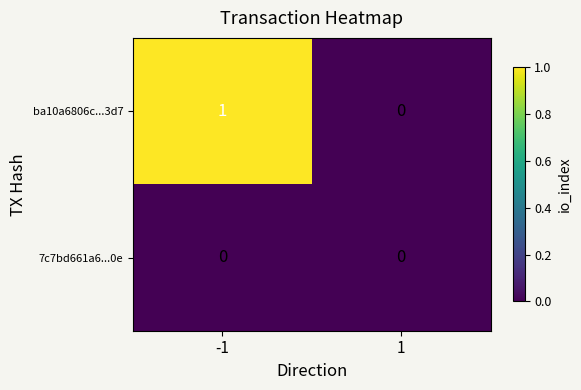

Rank the series by their maximum value, from lowest to highest.

7c7bd661a6...0e, ba10a6806c...3d7